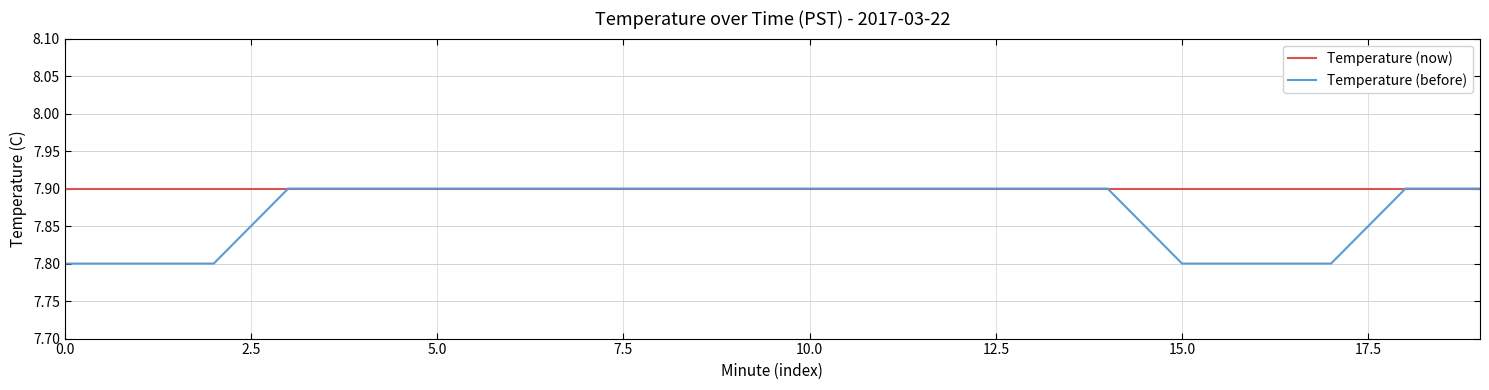

What is the sum of all Temperature (before) values?

157.4